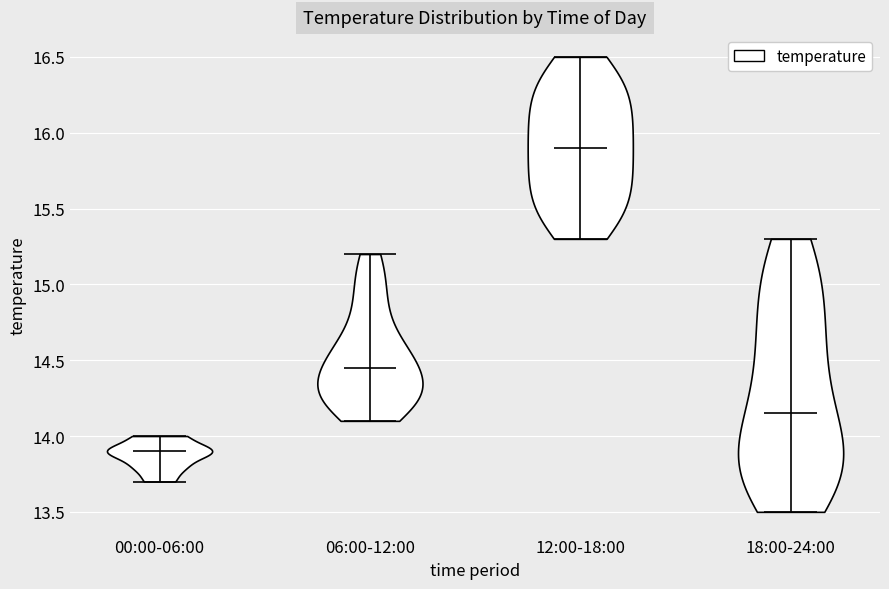

Reading left to right, read every violin against the y-axis: where its median line is, and the lowest and highest points it reaches. The values are not printed on the chart, so give them approximately, as read against the axis.

00:00-06:00: median line 13.90, lowest point 13.70, highest point 14.00
06:00-12:00: median line 14.45, lowest point 14.10, highest point 15.20
12:00-18:00: median line 15.90, lowest point 15.30, highest point 16.50
18:00-24:00: median line 14.15, lowest point 13.50, highest point 15.30